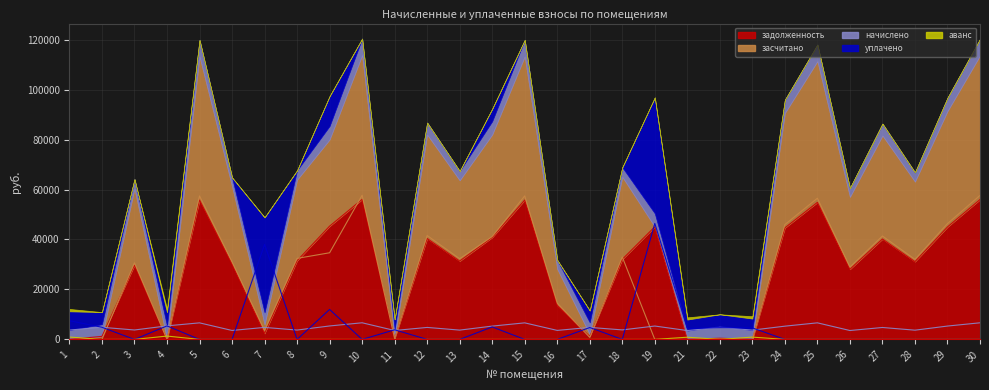

Does the chart display data point markers on the line(s)?

No